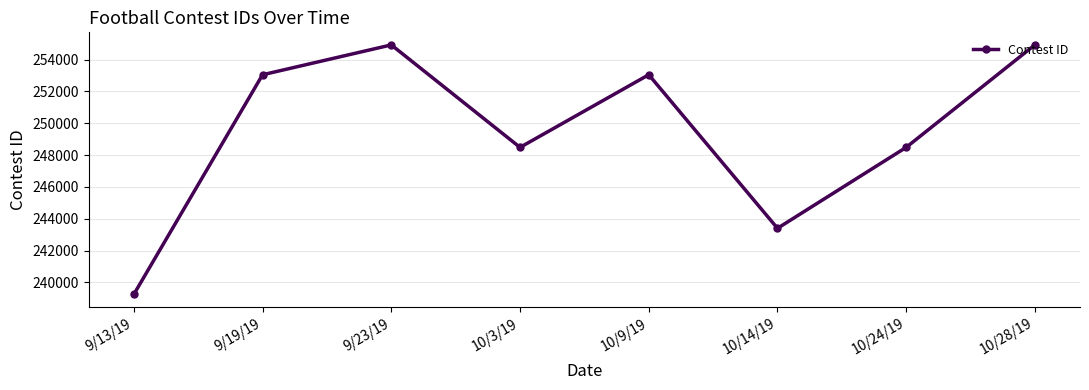

Does the chart display data point markers on the line(s)?

Yes